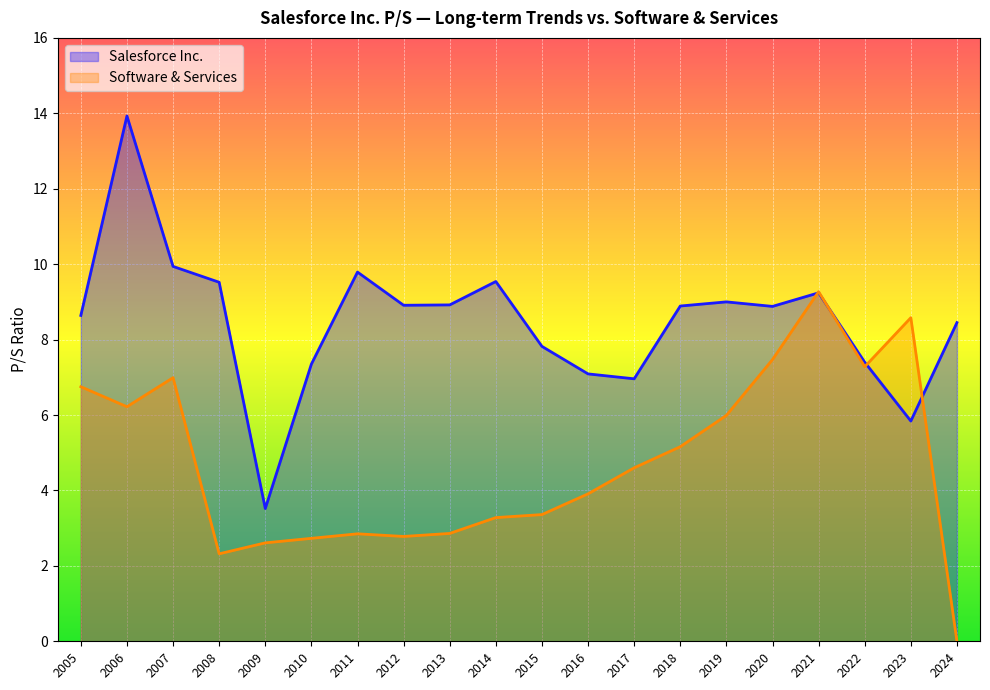

Reading left to right, transcribe all the data shown in this chart.

Salesforce Inc.: 2024=8.4	2023=5.8	2022=7.4	2021=9.2	2020=8.9	2019=9.0	2018=8.9	2017=7.0	2016=7.1	2015=7.8	2014=9.5	2013=8.9	2012=8.9	2011=9.8	2010=7.3	2009=3.5	2008=9.5	2007=9.9	2006=13.9	2005=8.6
Software & Services: 2024=0.0	2023=8.6	2022=7.3	2021=9.3	2020=7.5	2019=6.0	2018=5.2	2017=4.6	2016=3.9	2015=3.4	2014=3.3	2013=2.9	2012=2.8	2011=2.9	2010=2.7	2009=2.6	2008=2.3	2007=7.0	2006=6.2	2005=6.8